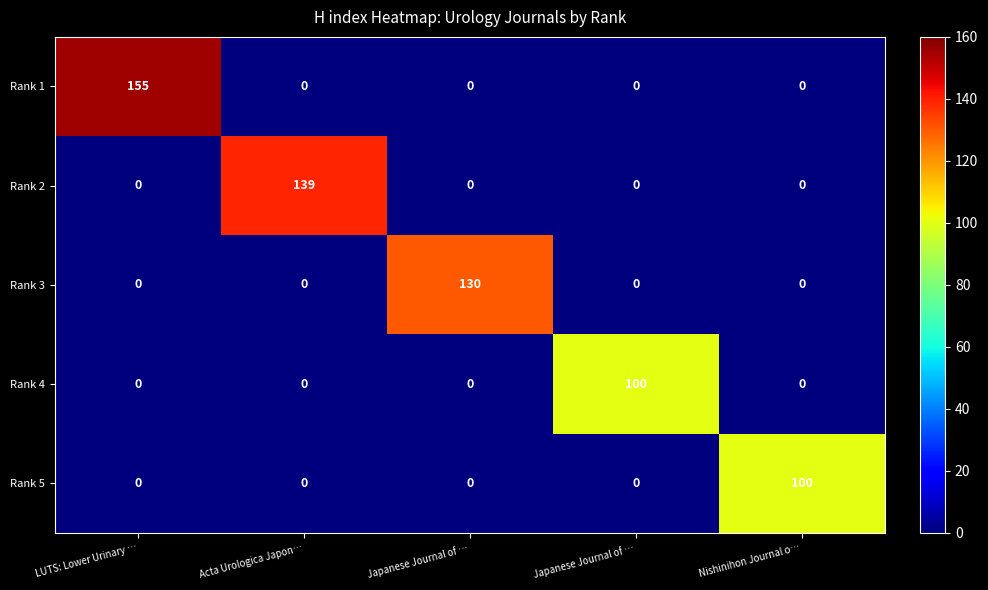

How many values in the Rank 3 series exceed 0?

1